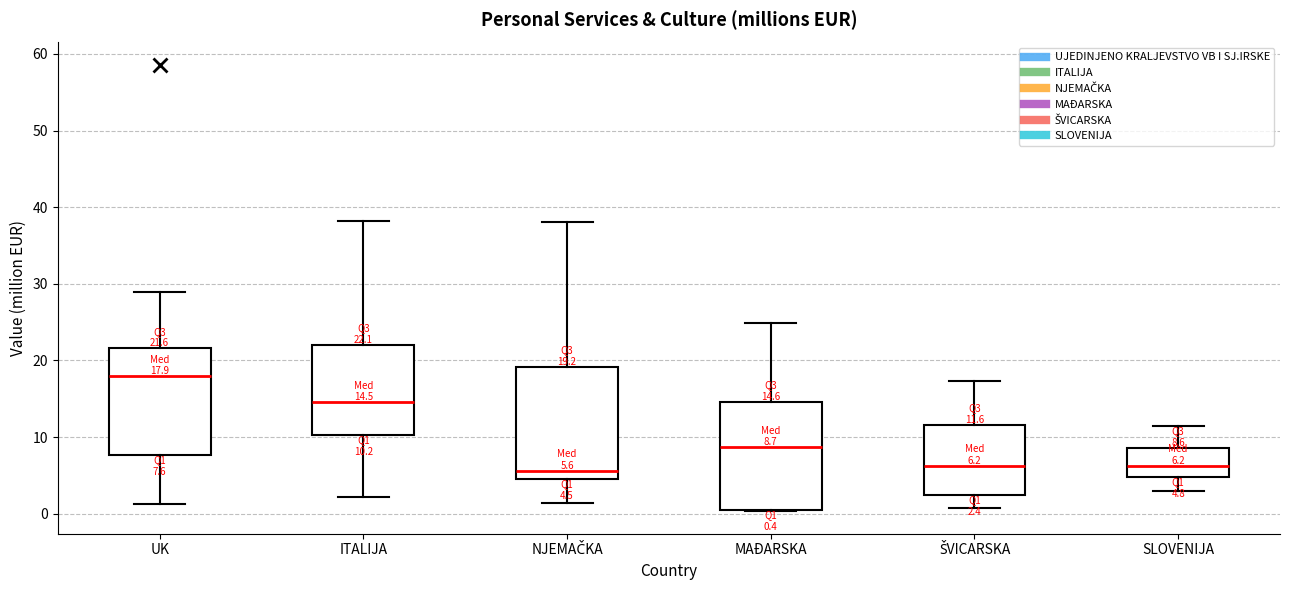

Which box has the highest median line?

UK